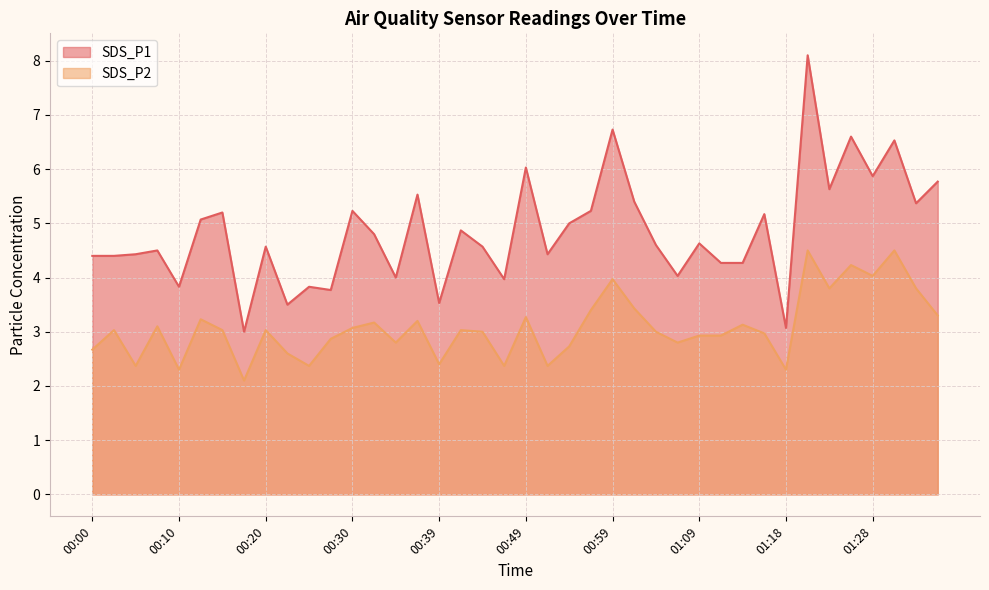

Which category has the highest value across all series?

01:21